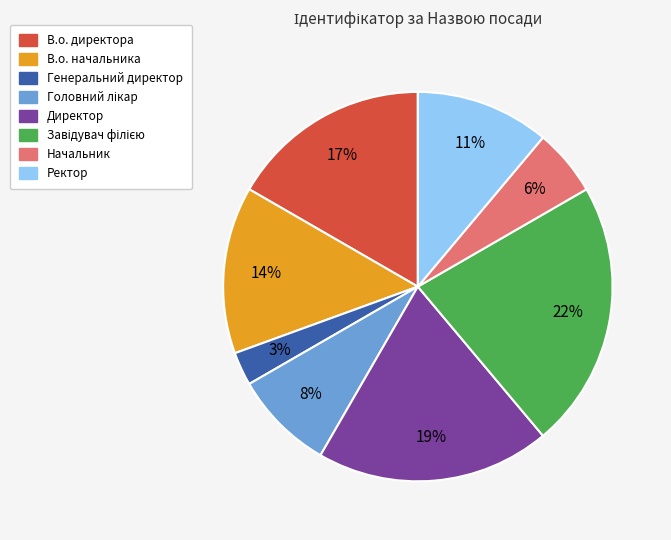

To the nearest percent, what is the average slice percentage?

12%